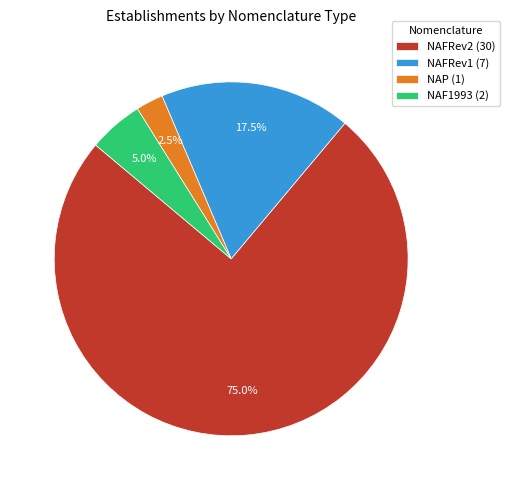

Count the number of slices in the pie.

4